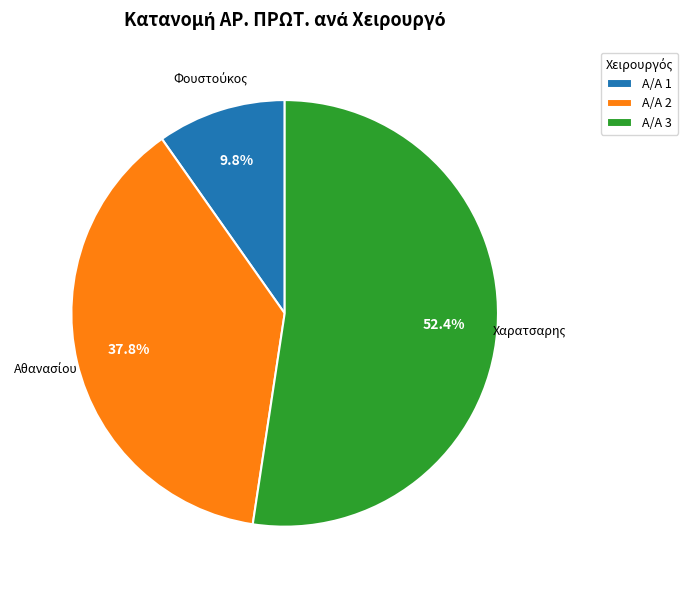

Is there any slice that represents more than half of the pie?

Yes